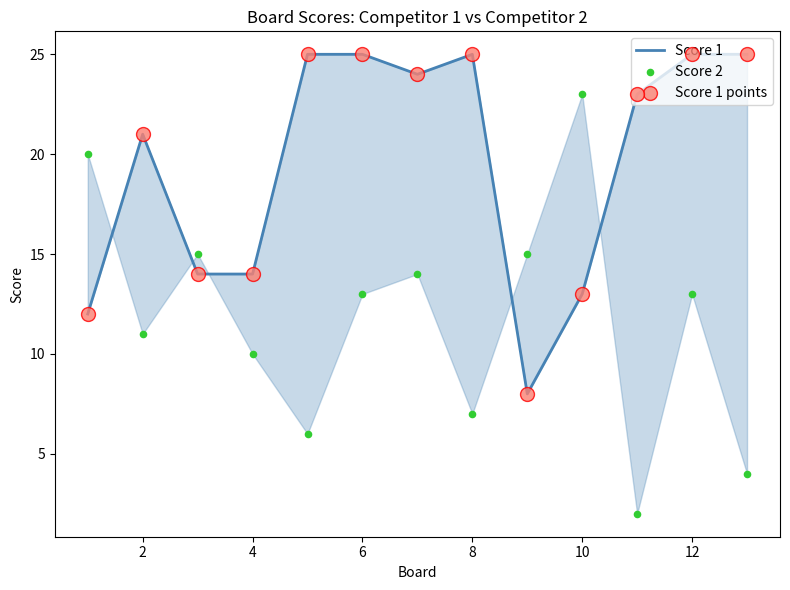

Which series has the largest total across all categories?

Score 1